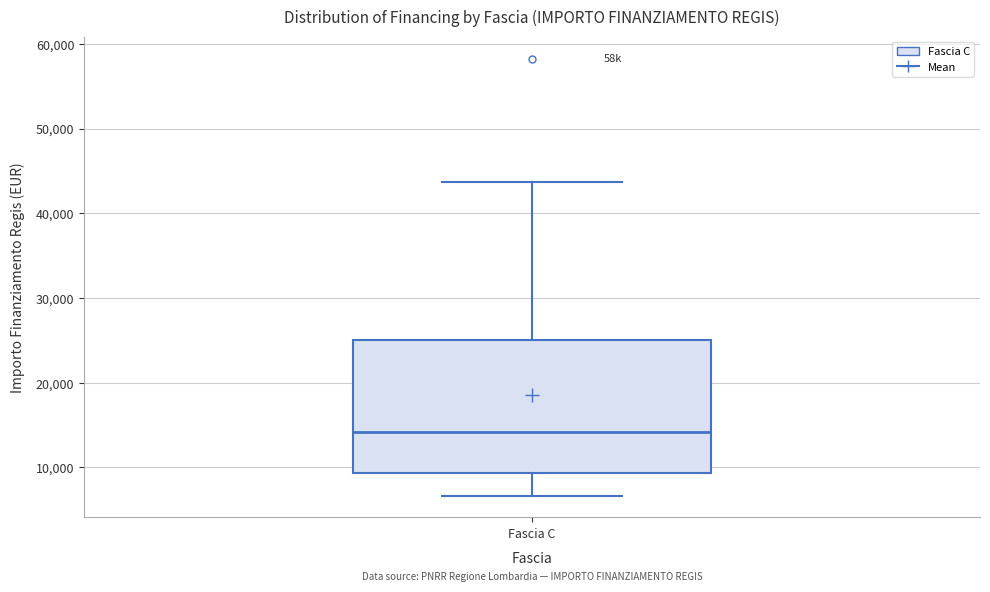

Where is the lower edge of the box for Fascia C on the y-axis? The values are not printed on the chart, so give them approximately, as read against the axis.

9000